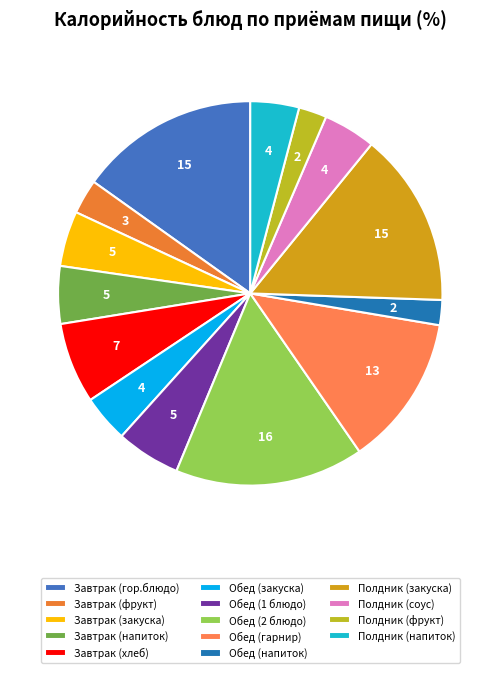

Count the number of slices in the pie.

14